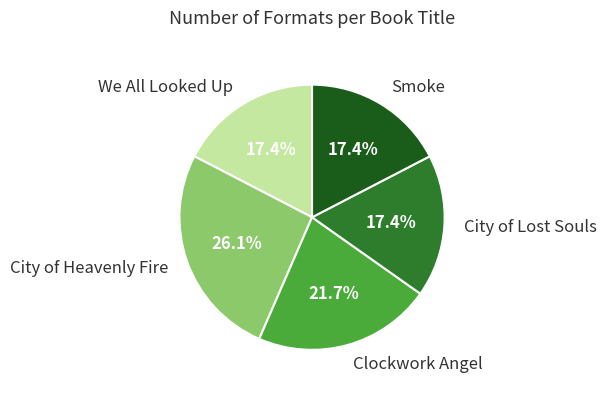

The City of Heavenly Fire slice represents 26% of the pie. True or false?

True